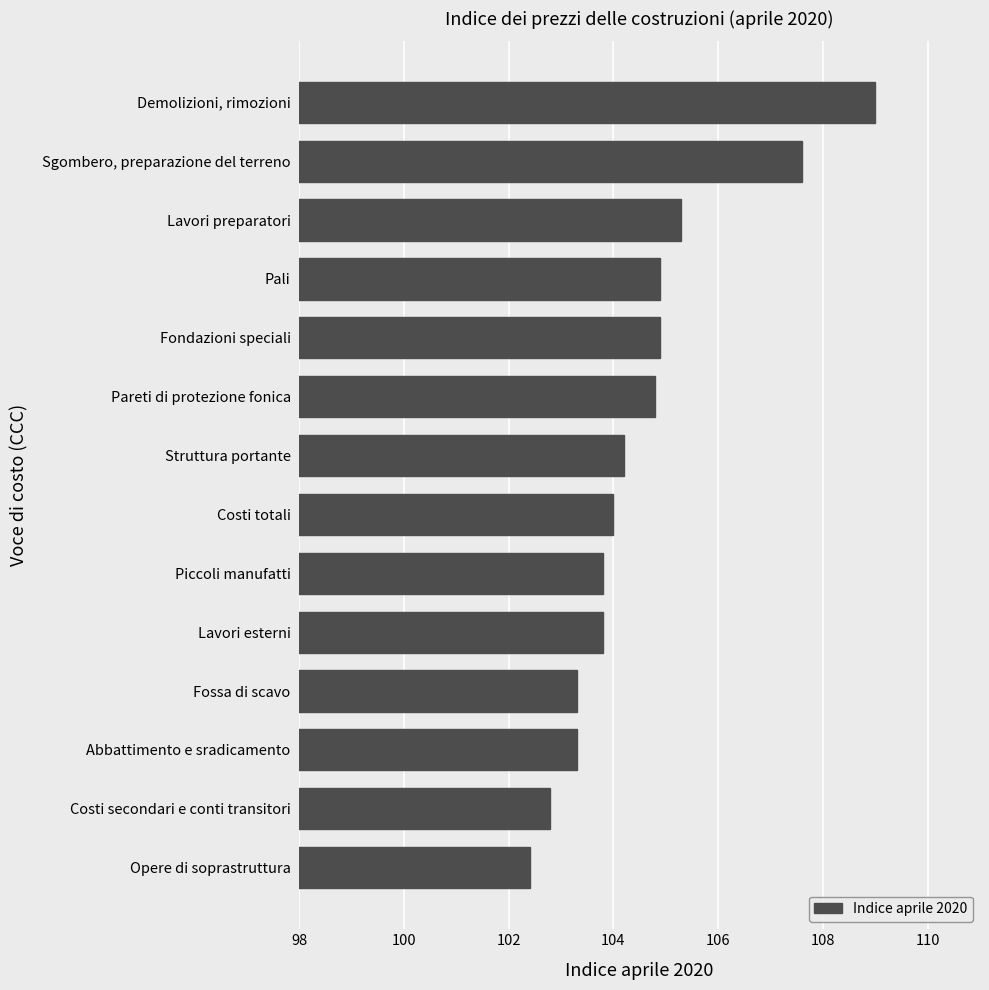

What is the approximate value at Sgombero, preparazione del terreno?

107.6